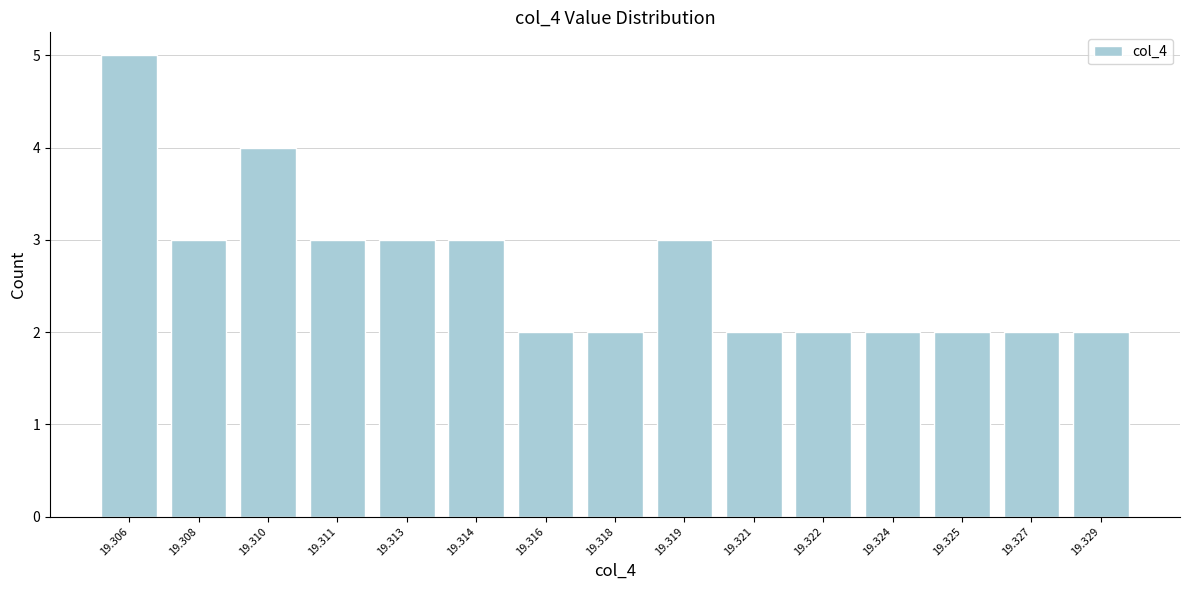

Reading right to left, list all the values displayed in this chart.

2	2	2	2	2	2	3	2	2	3	3	3	4	3	5